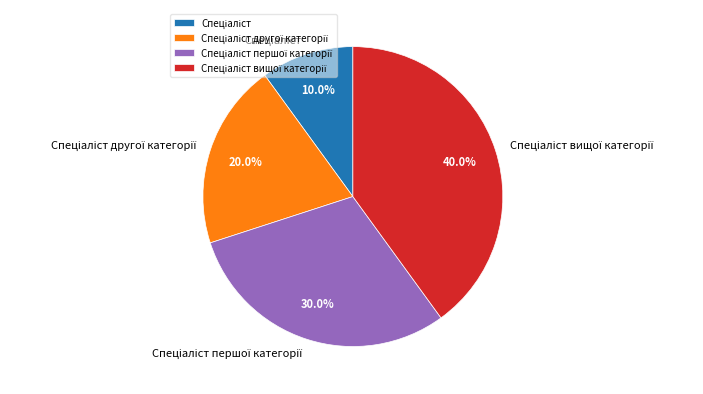

Is there any slice that represents more than half of the pie?

No